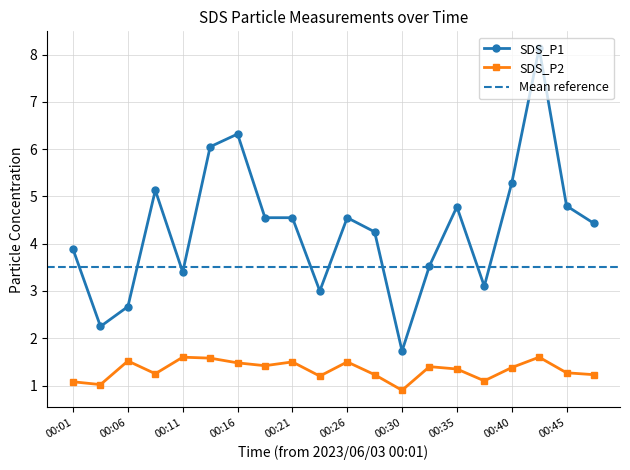

How many lines are shown in the chart?

2